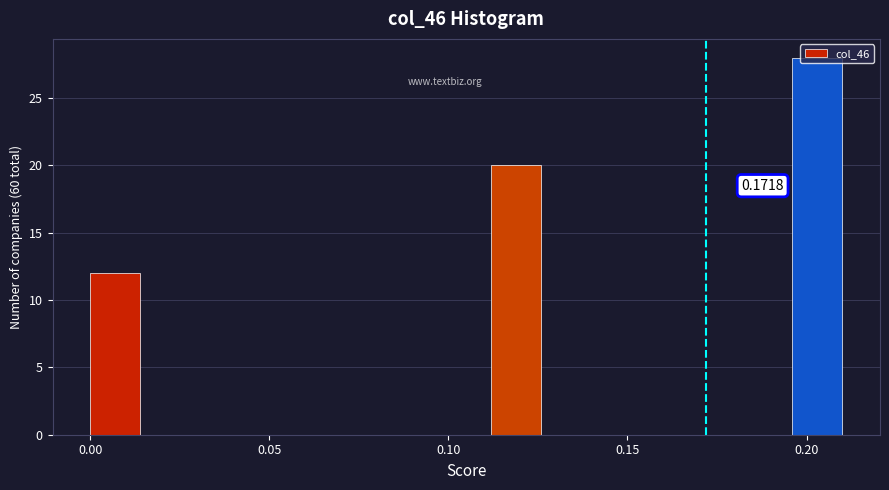

Read against the x-axis, roughly where is the centre of the tallest bar?

0.205